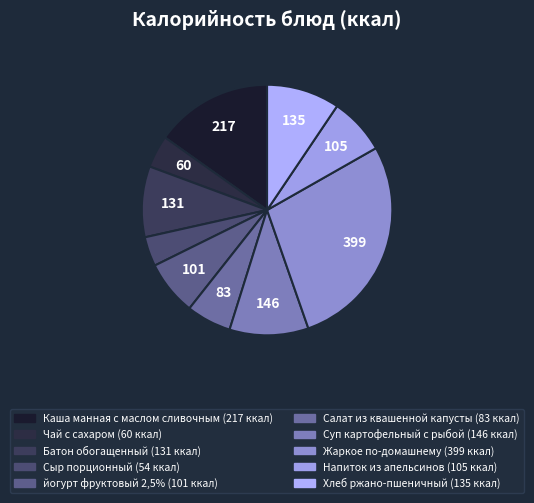

Is it true that Каша манная с маслом сливочным is 15% of the pie?

True